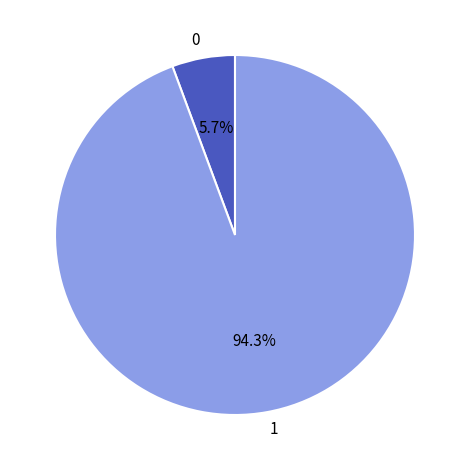

Combined, what portion of the pie is 1 and 0?

100.0%